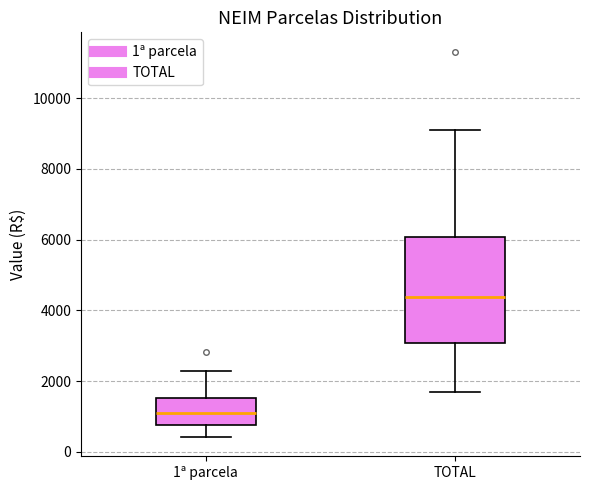

Where does the median line of the box for TOTAL sit on the y-axis? The values are not printed on the chart, so give them approximately, as read against the axis.

4400